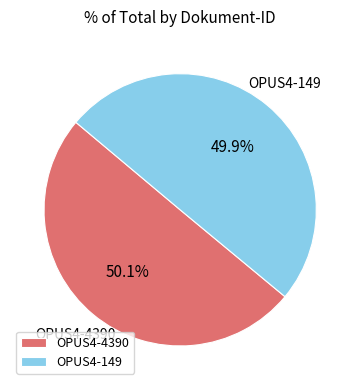

What is the ratio of the value at OPUS4-149 to the value at OPUS4-4390?

1.0